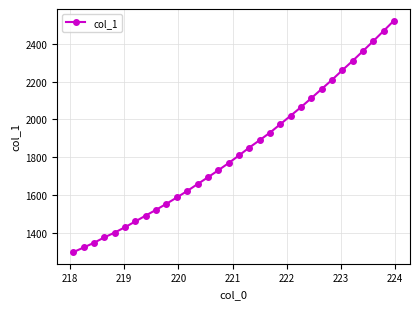

What is the minimum value shown in the chart?

1300.7